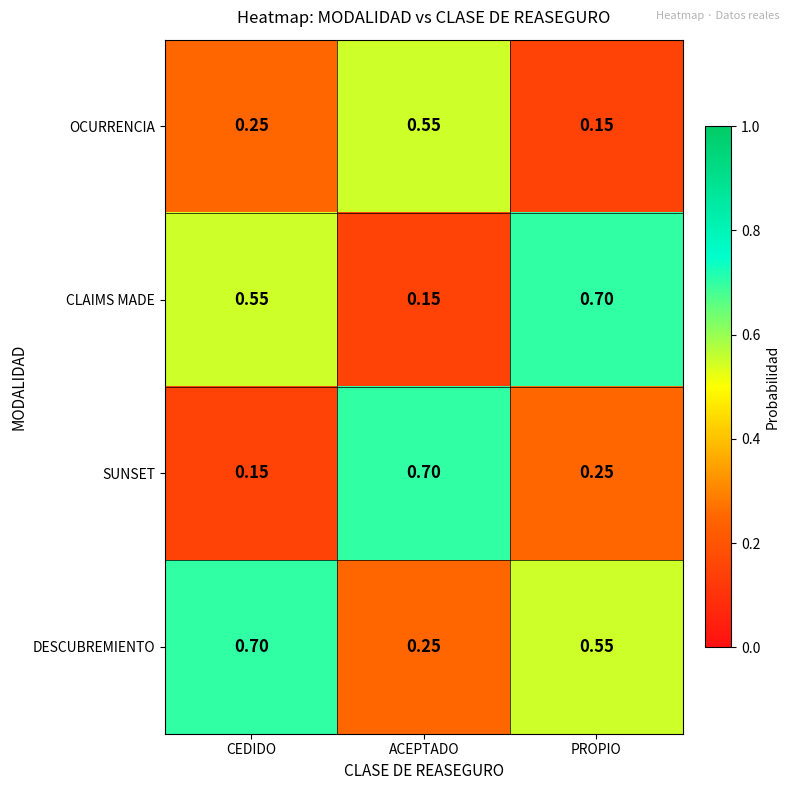

Which series changed the most between CEDIDO and ACEPTADO?

SUNSET